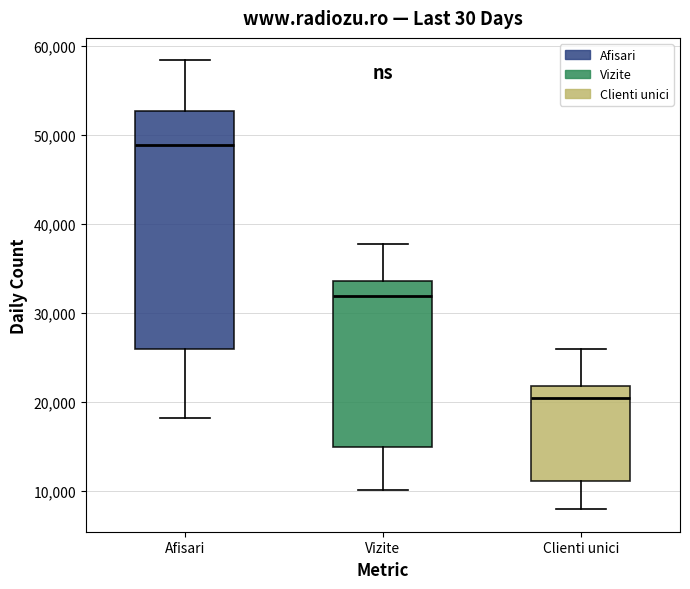

Reading left to right, transcribe this box plot: for each box, give where its median line is, the range the box spans, and where its two whiskers end, as read against the y-axis. The values are not printed on the chart, so give them approximately, as read against the axis.

Afisari: median 49000, box 26000 to 53000, whiskers 18000 to 58000
Vizite: median 32000, box 15000 to 34000, whiskers 10000 to 38000
Clienti unici: median 20000, box 11000 to 22000, whiskers 8000 to 26000